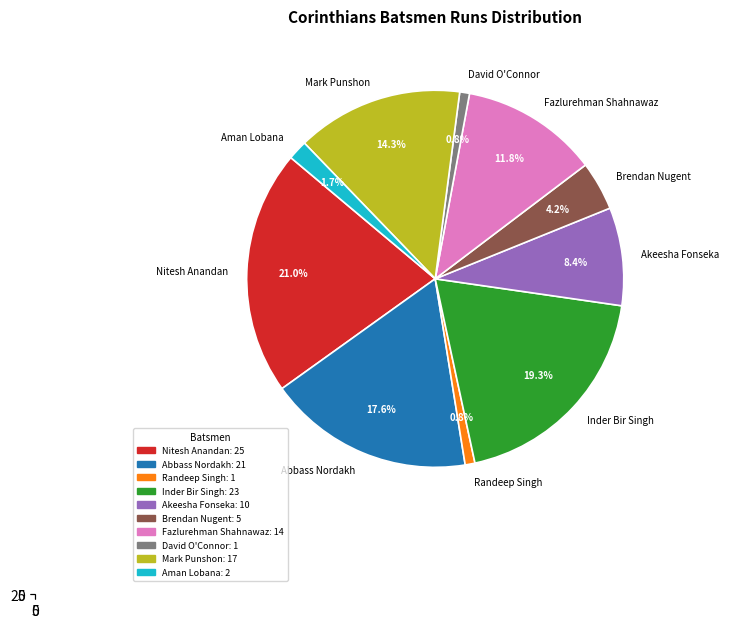

True or false: Abbass Nordakh accounts for 18% of the total.

True